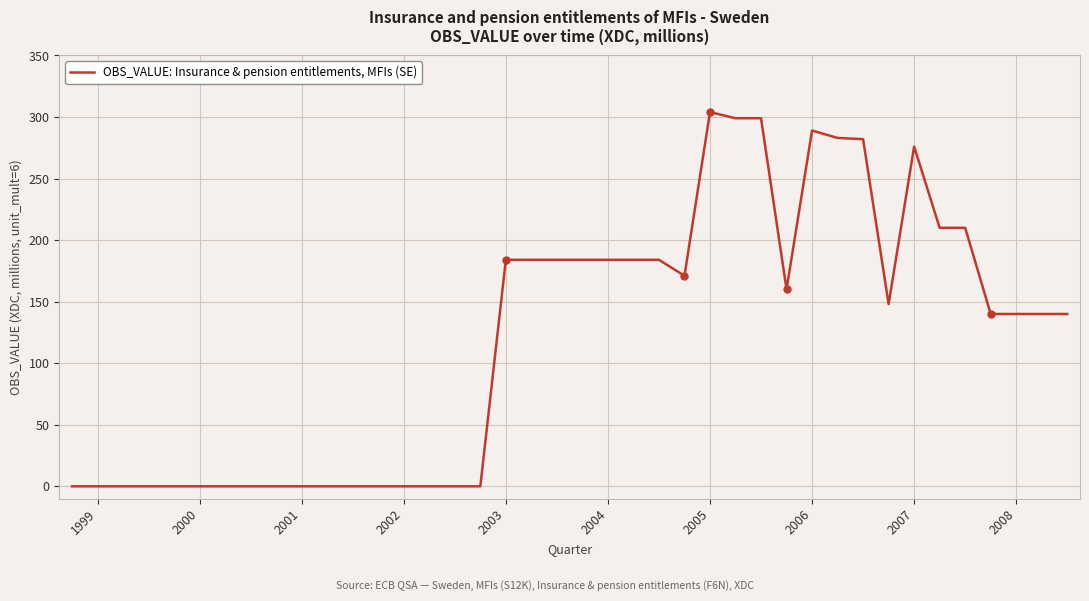

How many lines are shown in the chart?

1